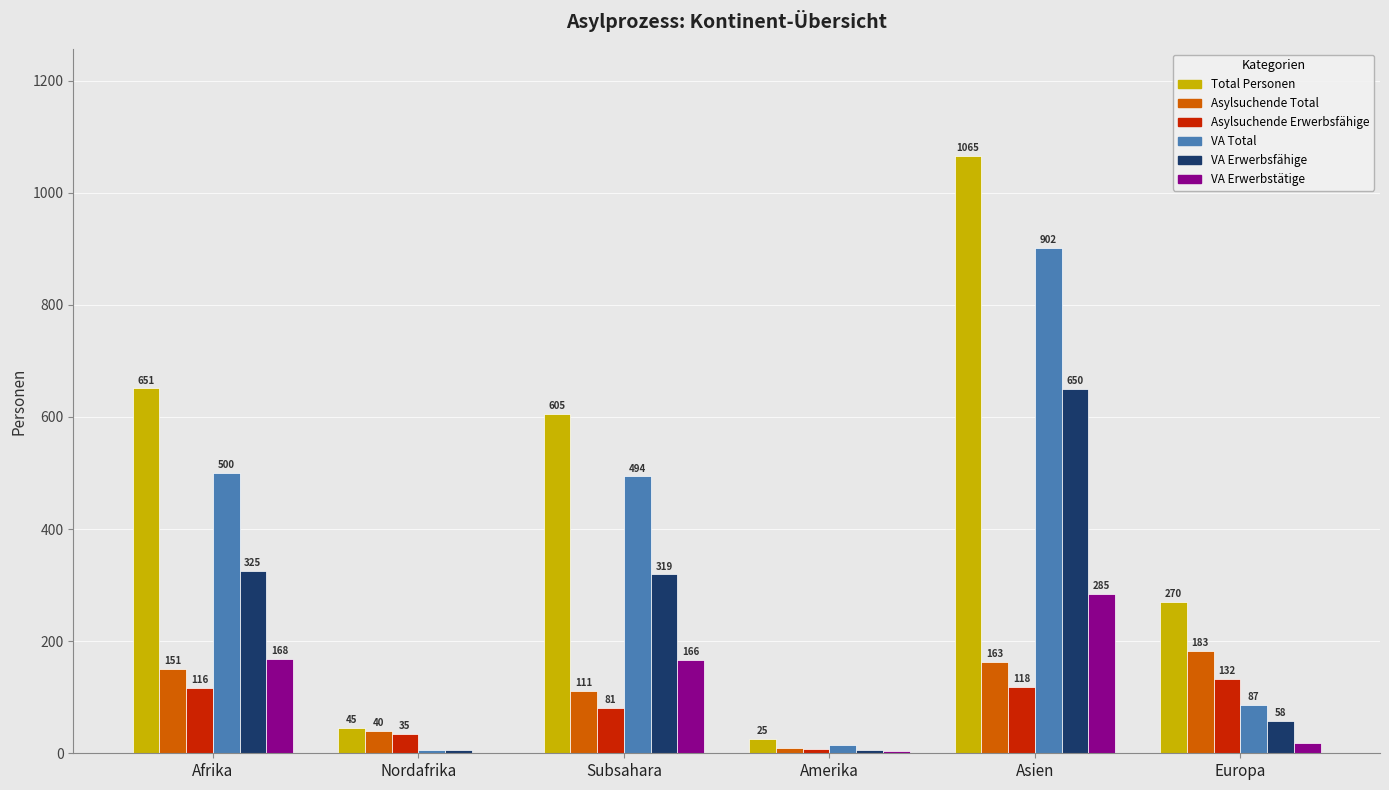

What is the sum of all Asylsuchende Total values?

658